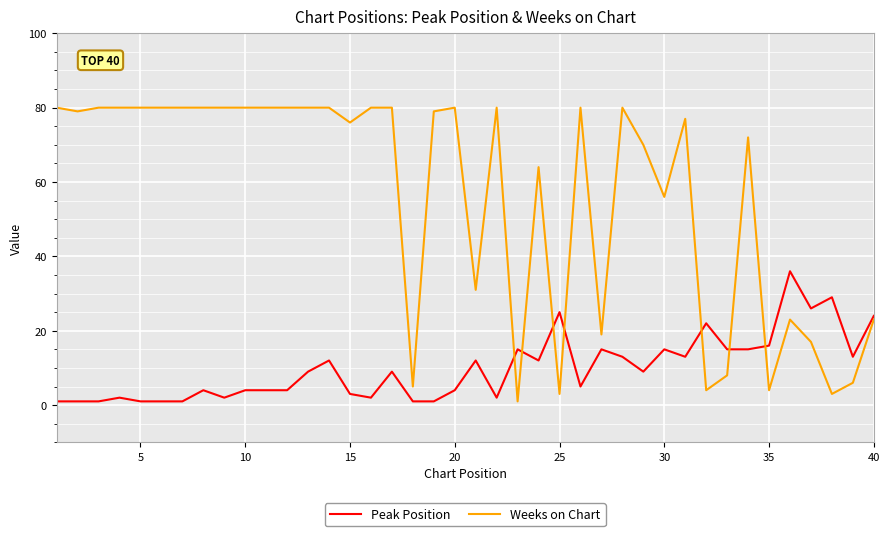

Rank the series by their average value, from lowest to highest.

Peak Position, Weeks on Chart